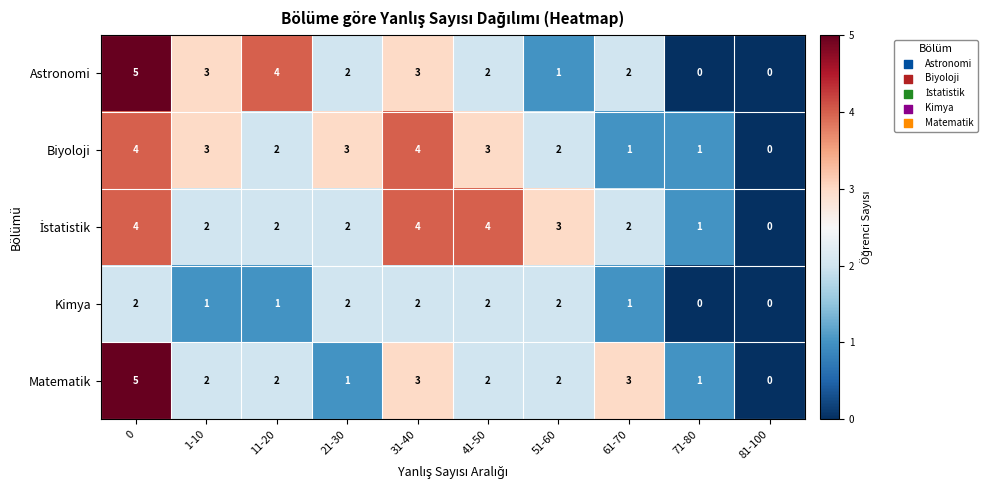

What is the sum of all Matematik values?

21